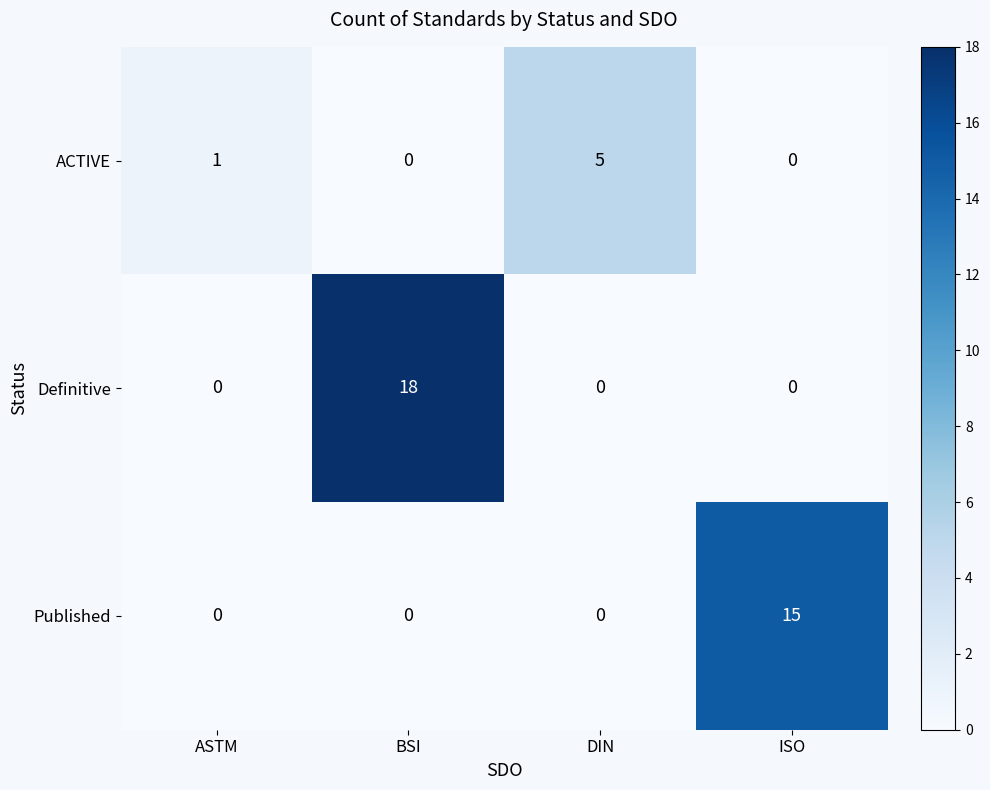

Which series changed the most between ASTM and ISO?

Published